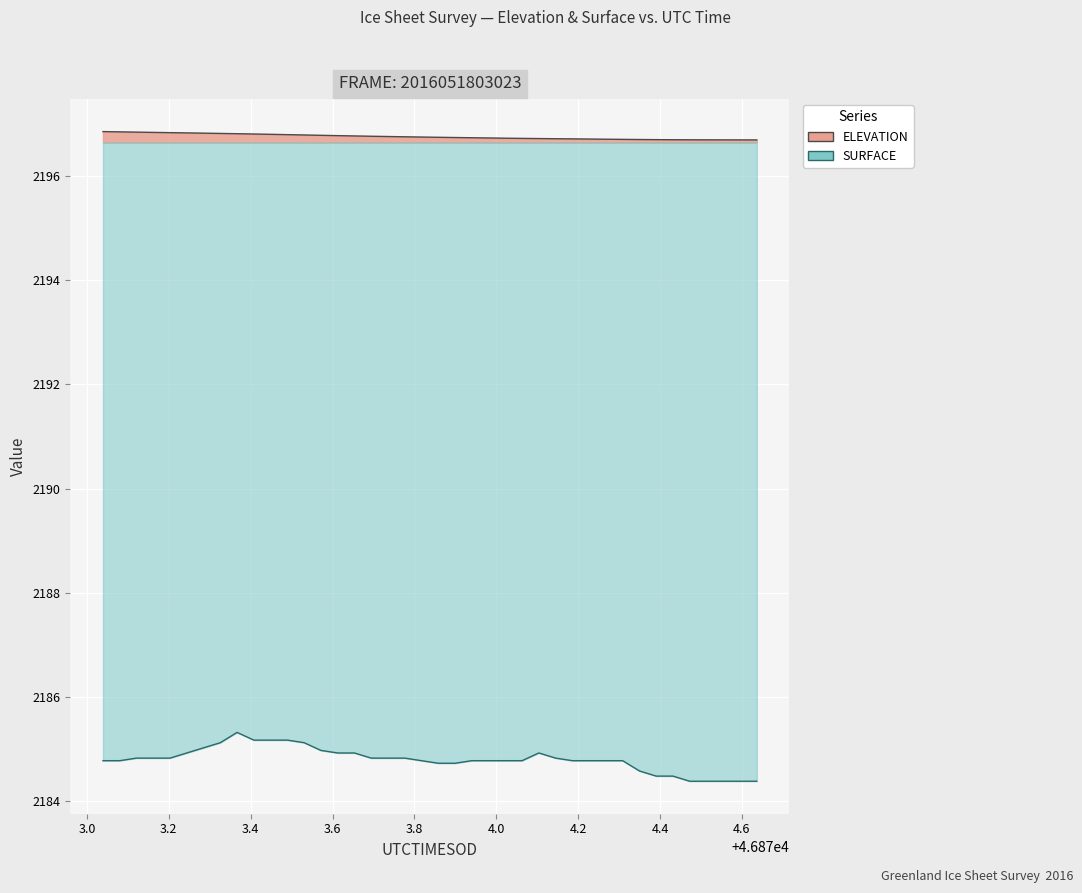

Is the value of ELEVATION at 46873.162 greater than the value of SURFACE at 46874.2269?

Yes